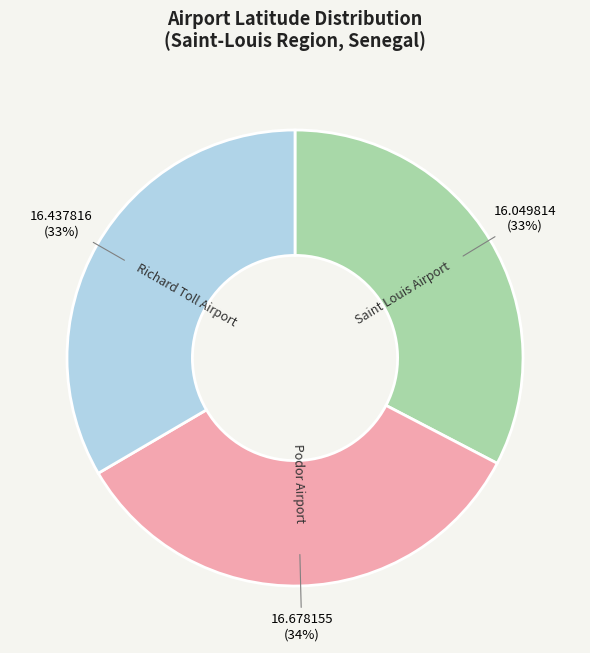

Combined, do Richard Toll Airport and Podor Airport account for over 50%?

Yes